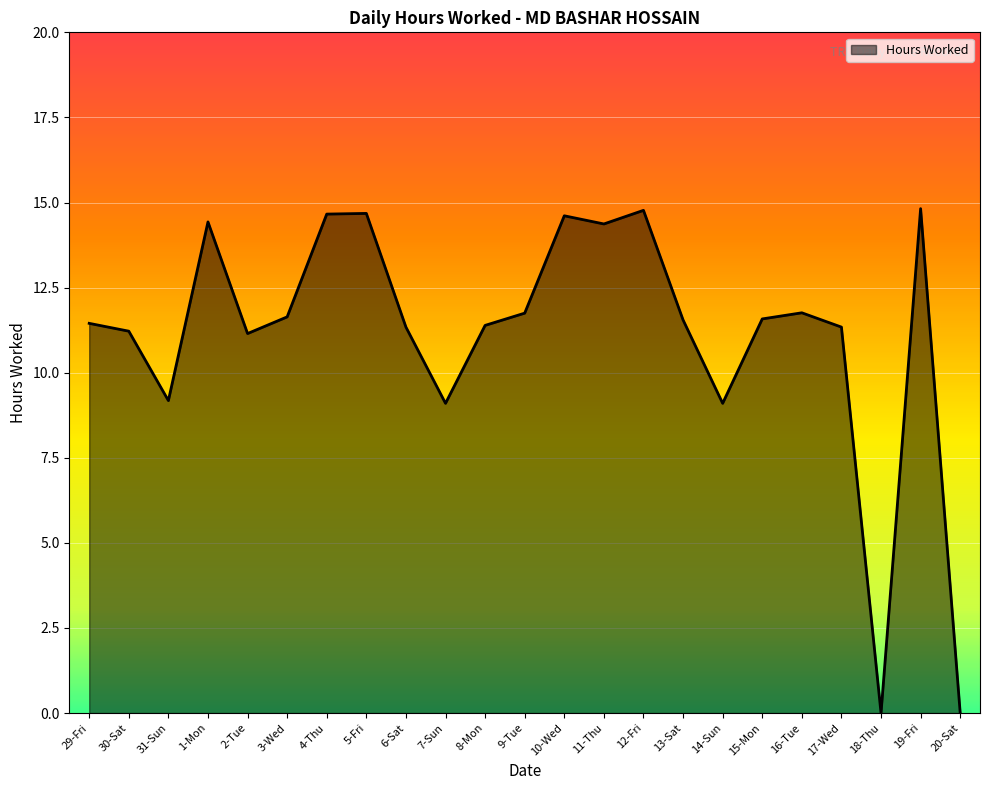

What is the greatest value displayed?

14.8